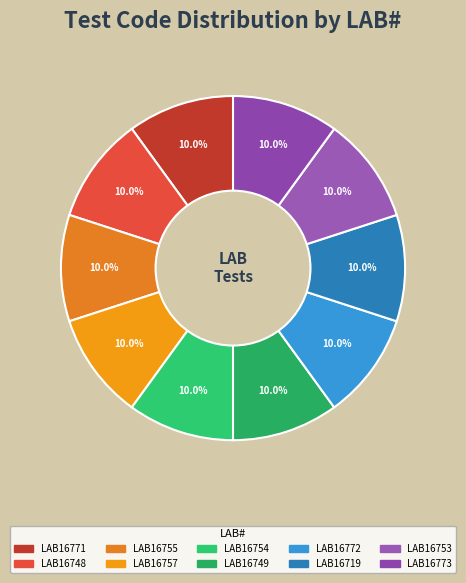

What percentage is the LAB16757 slice, to the nearest percent?

10%